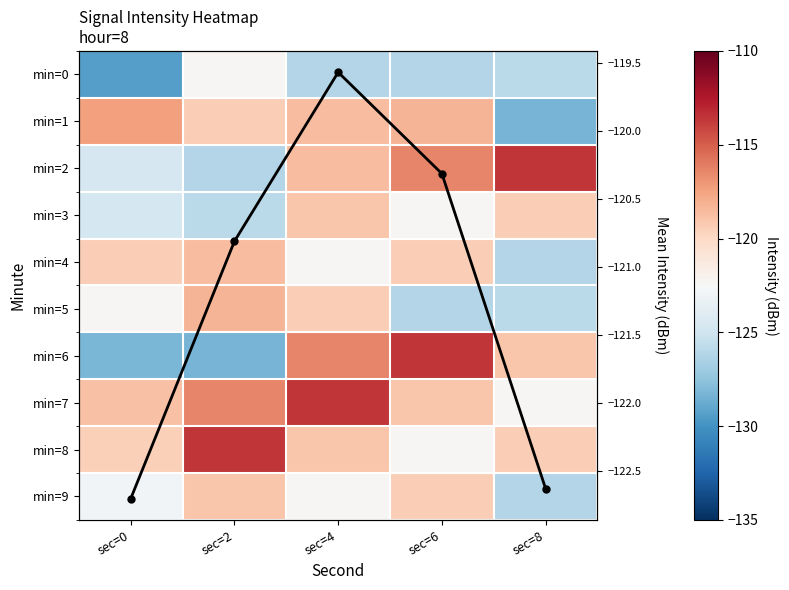

The value of min=3 at sec=6 is -122.4. True or false?

True